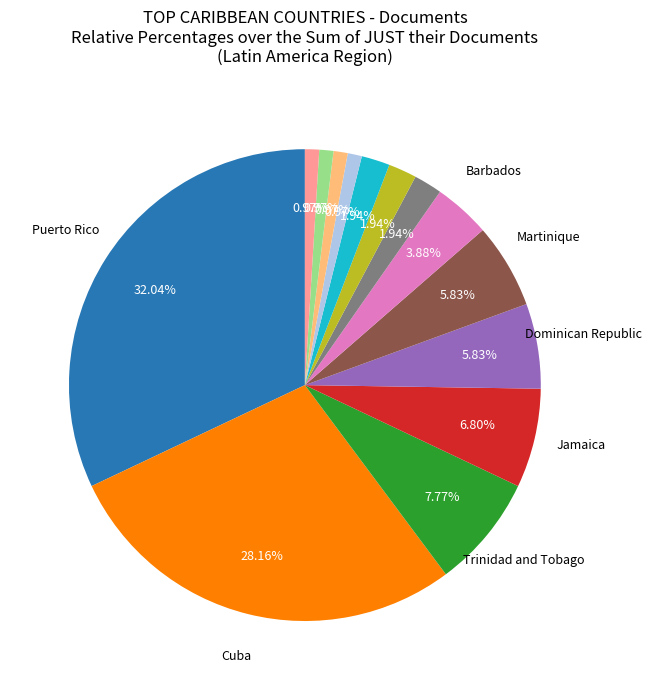

Is there a majority slice in this chart?

No